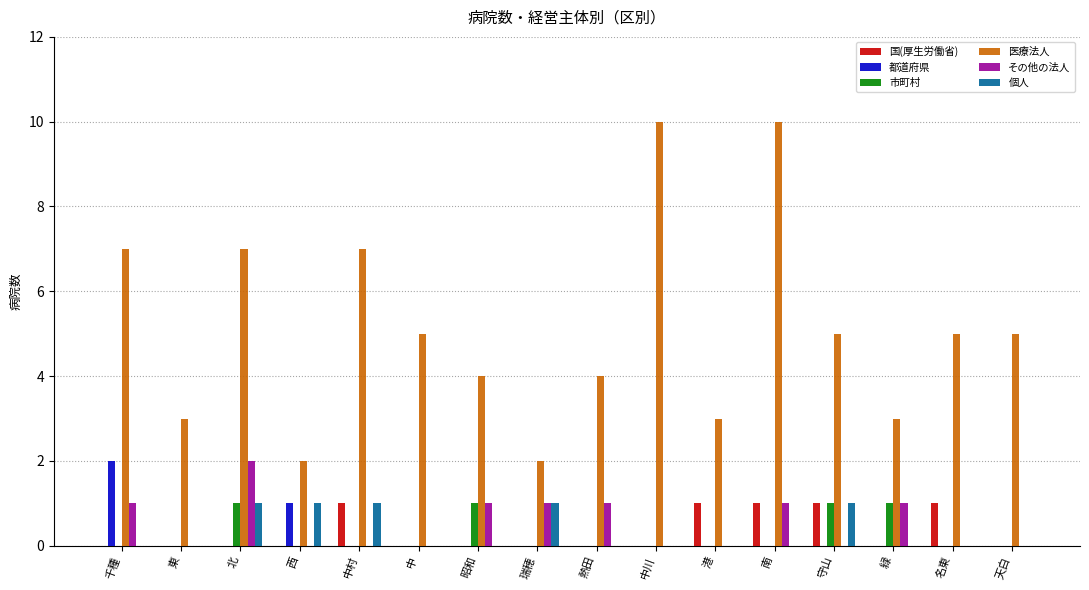

What is the total value across all series at 東?

3